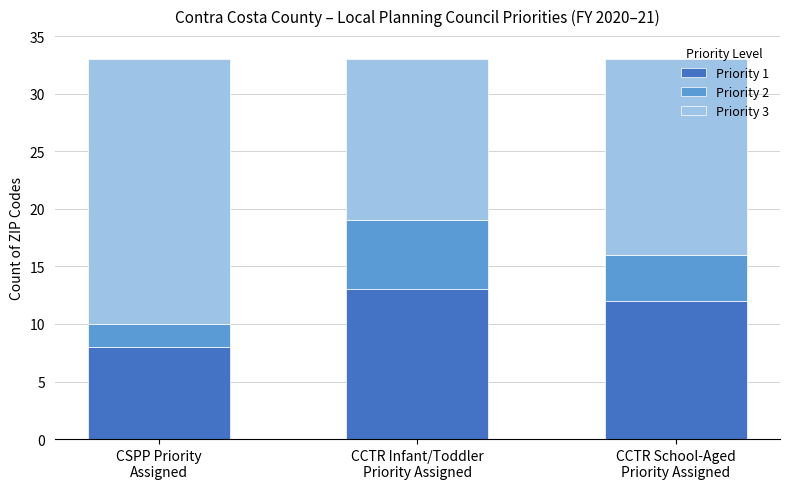

What is the lowest value of the Priority 1 series?

8